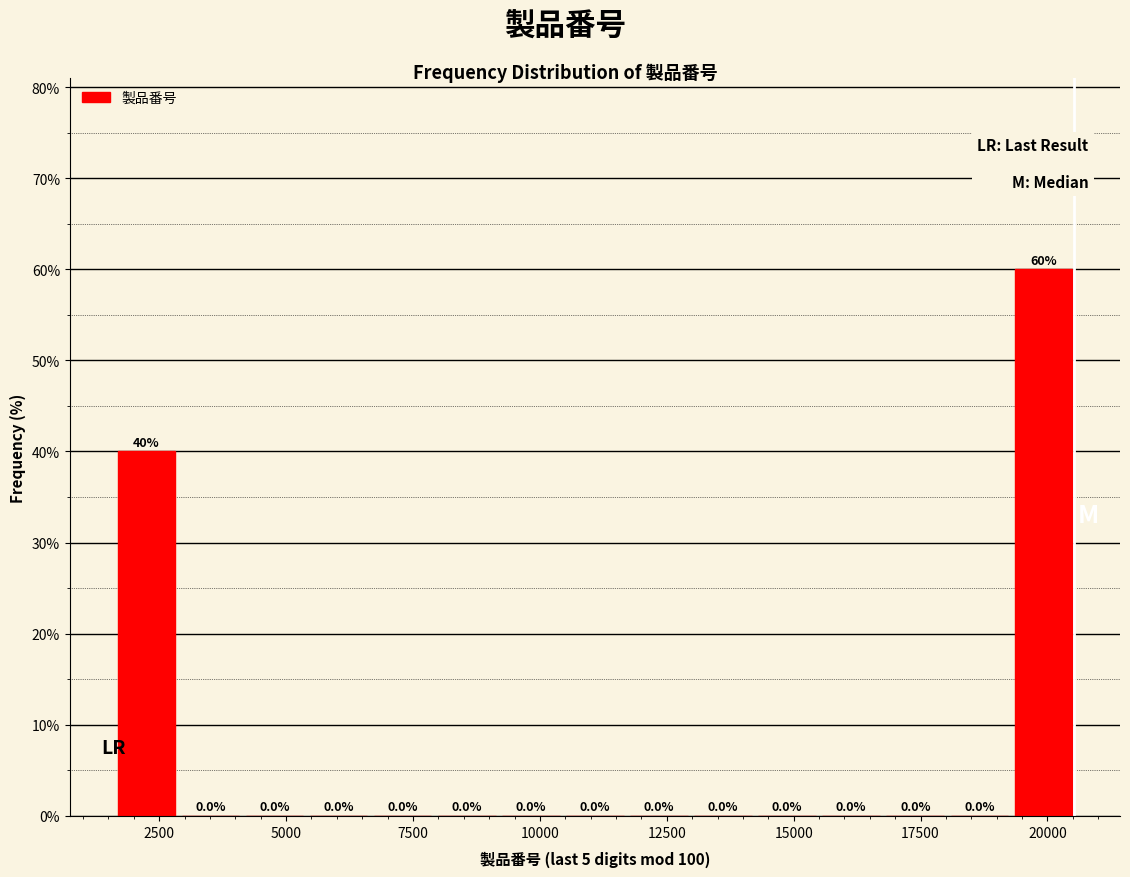

Read against the x-axis, roughly where is the centre of the tallest bar?

20000